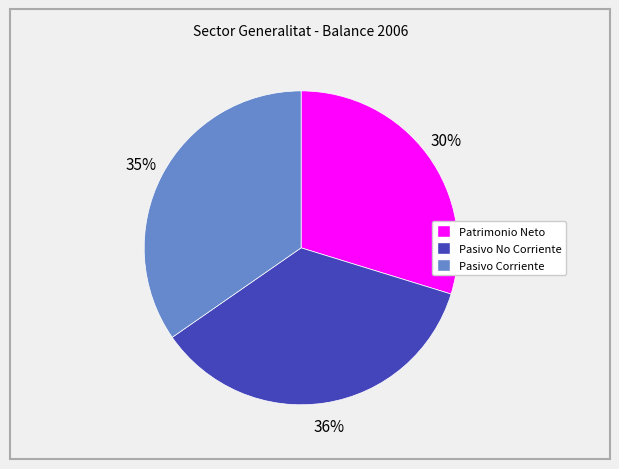

To the nearest percent, what is the difference between the largest and smallest slice percentages?

6%